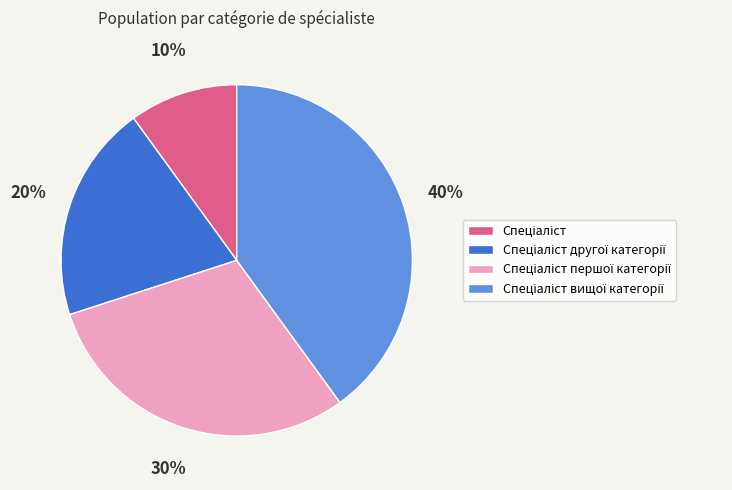

Does any single category account for the majority?

No